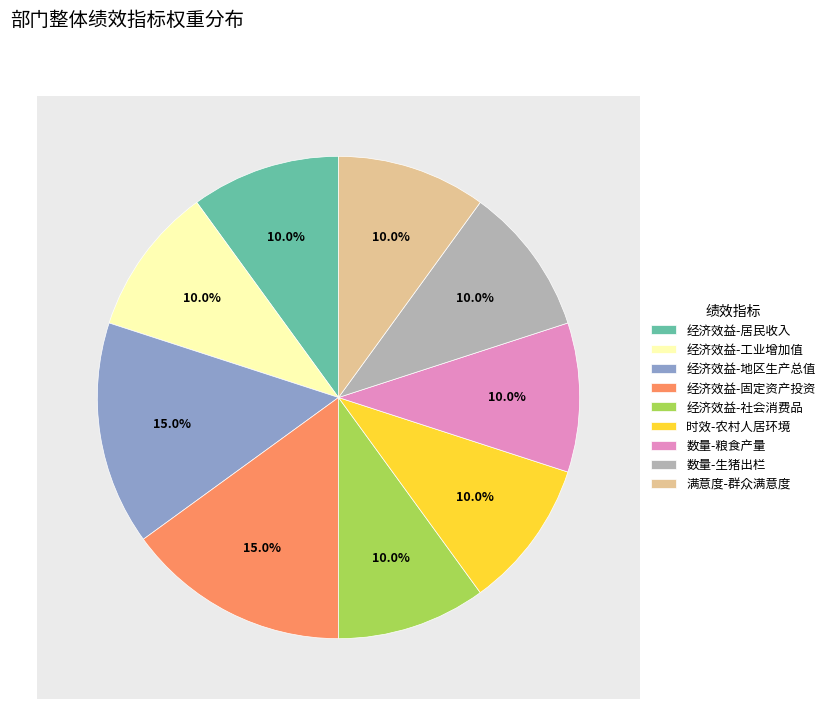

What is the ratio of the value at 居民人均可支配收入增长8%以上 to the value at 人民群众满意度?

1.0